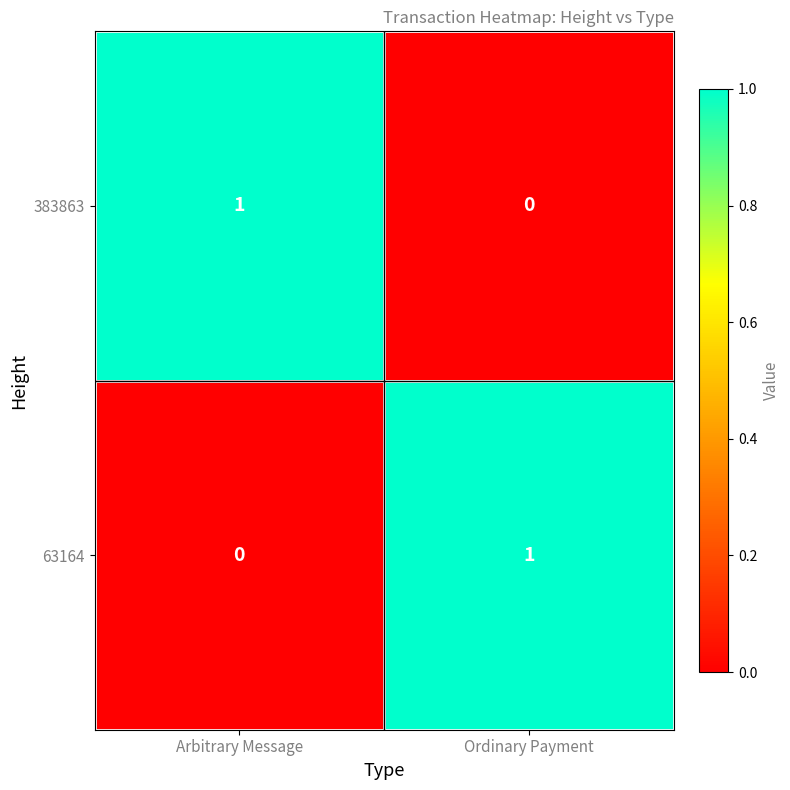

At which label is 63164 closest to 0?

Arbitrary Message